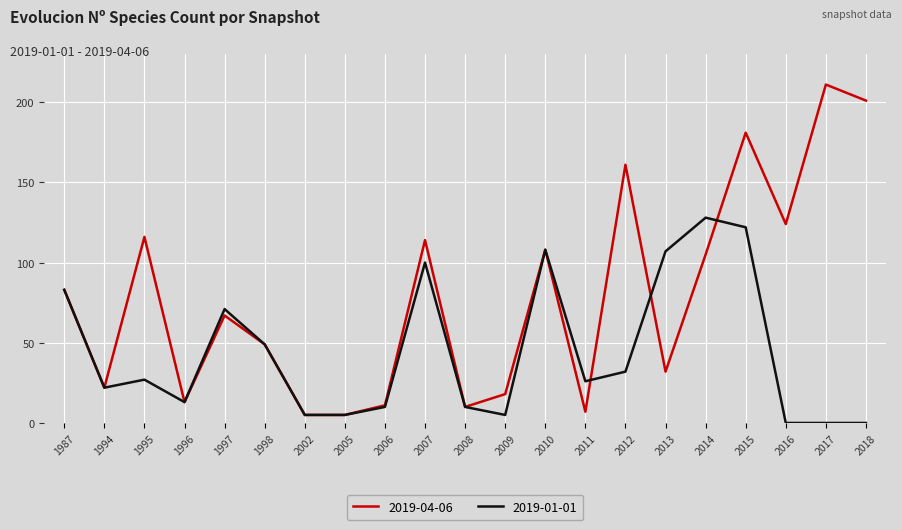

What is the sum of all 2019-04-06 values?

1643